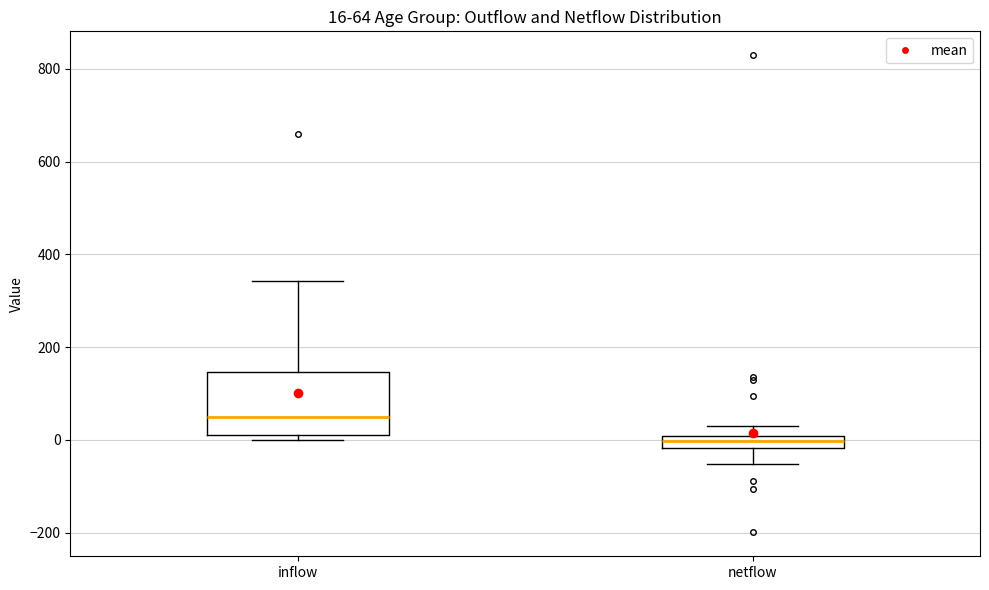

Comparing the boxes themselves (not the whiskers), which one is the tallest?

inflow